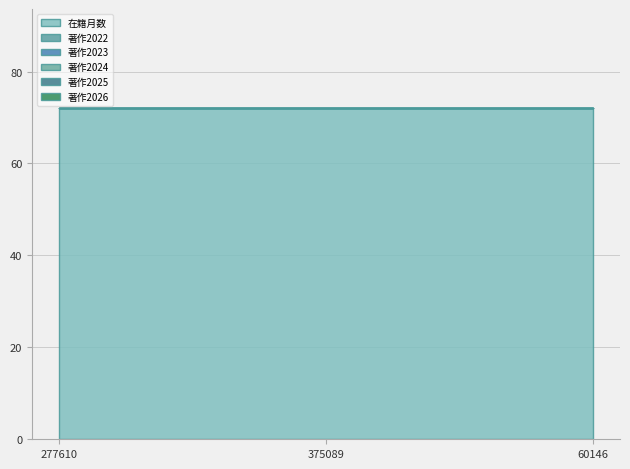

What is the spread (max minus min) of values at 375089?

72